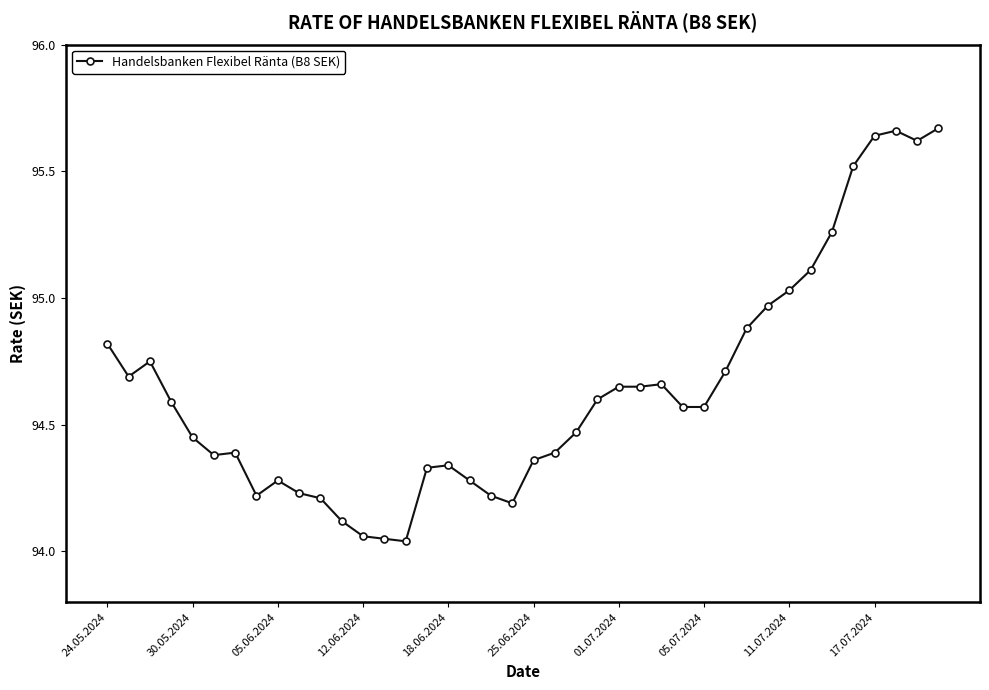

True or false: there are more than 2 points higher than both neighbors.

True